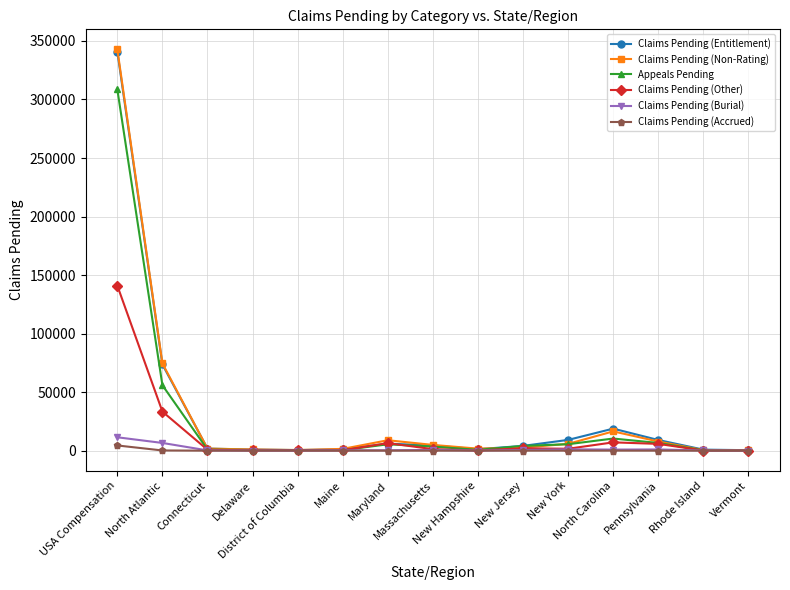

What is the sum of all Claims Pending (Non-Rating) values?

471355